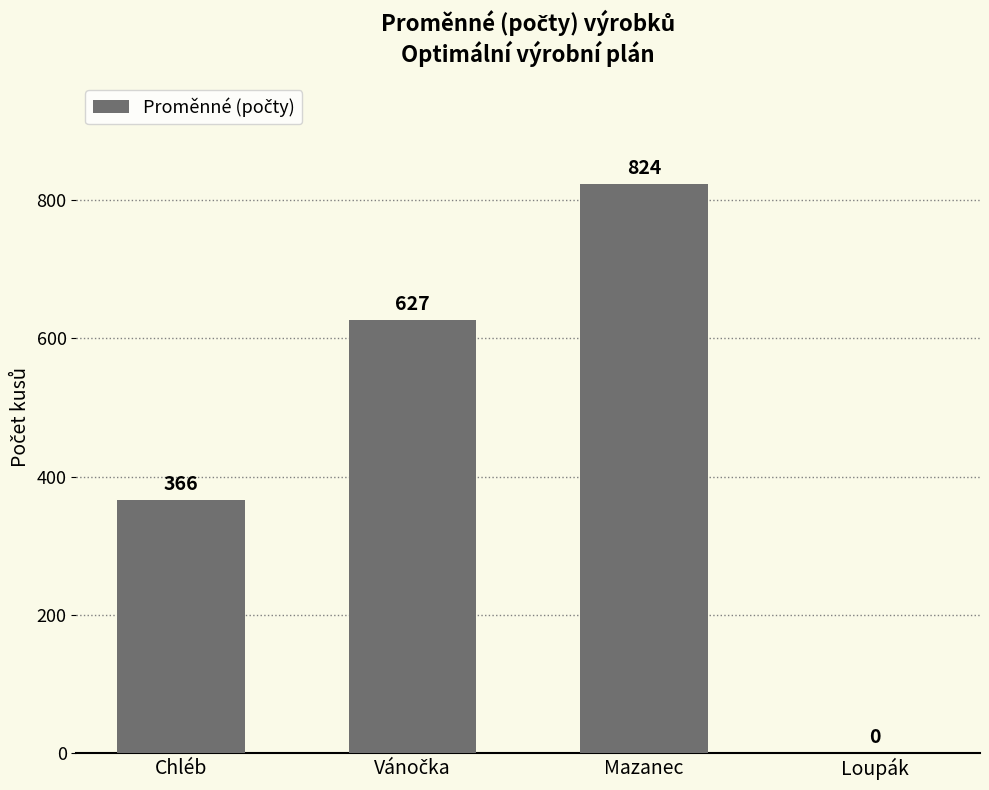

The chart shows a value of -570.6 at Loupák. True or false?

False